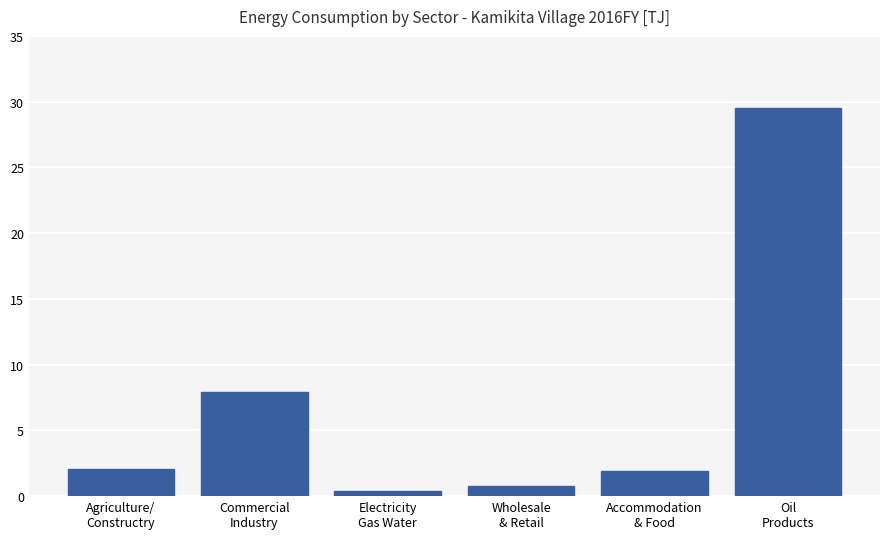

What is the value of the 5th bar from the left?

1.9